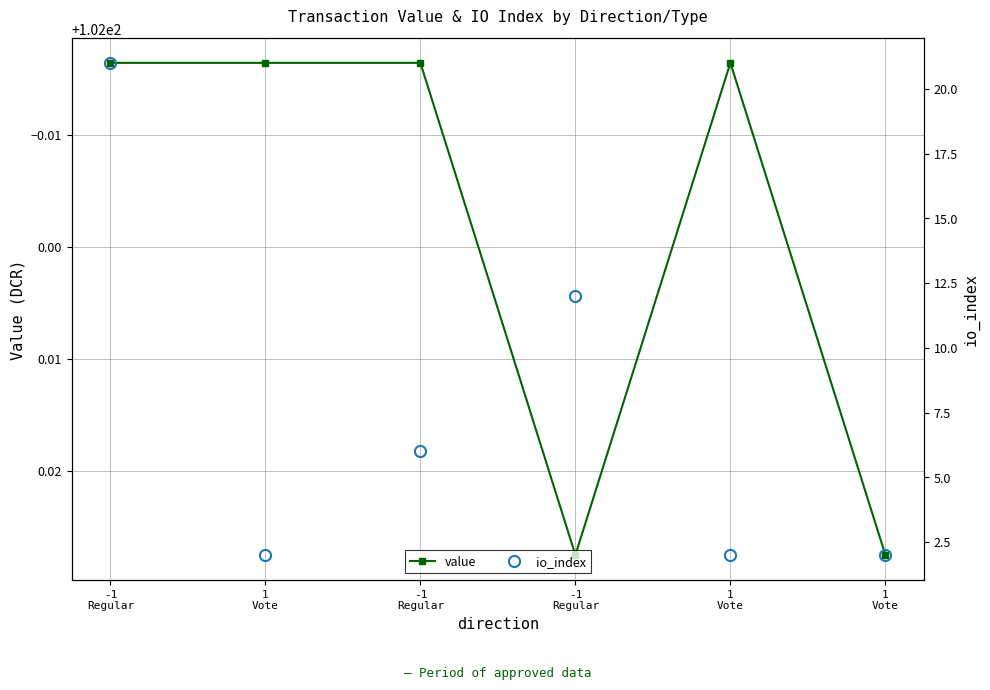

Reading left to right, list all the values displayed in this chart.

value: 102.0	102.0	102.0	102.0	102.0	102.0
io_index: 21.0	2.0	6.0	12.0	2.0	2.0